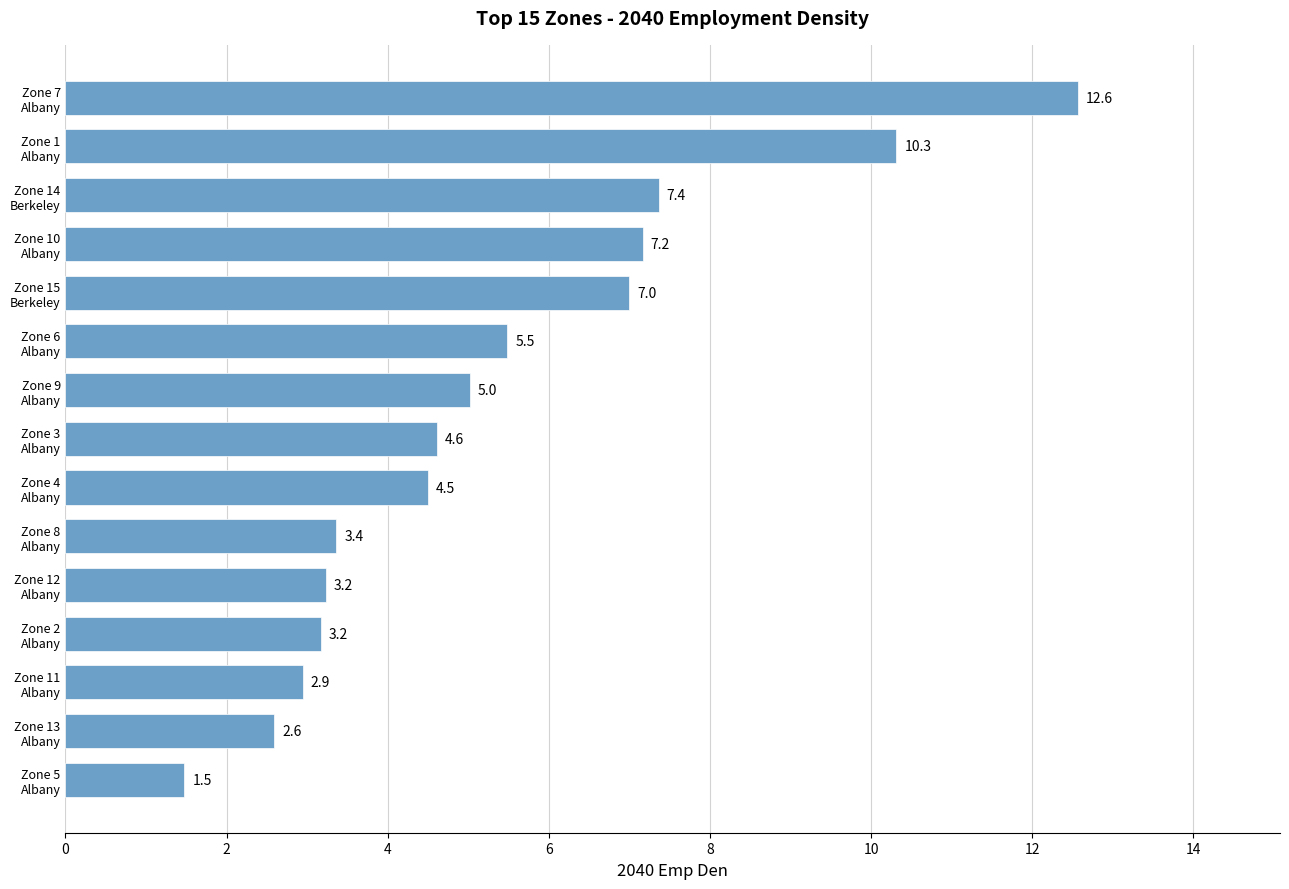

What is the average value?

5.4